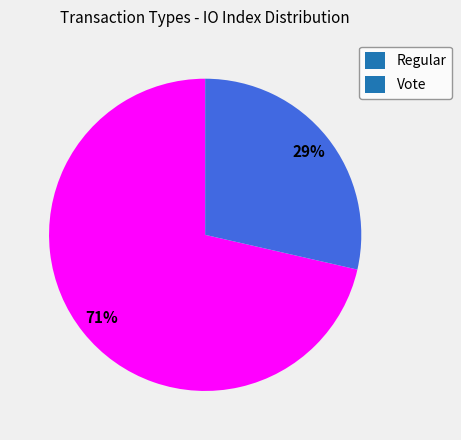

To the nearest percent, what is the combined percentage of Regular and Vote?

100%